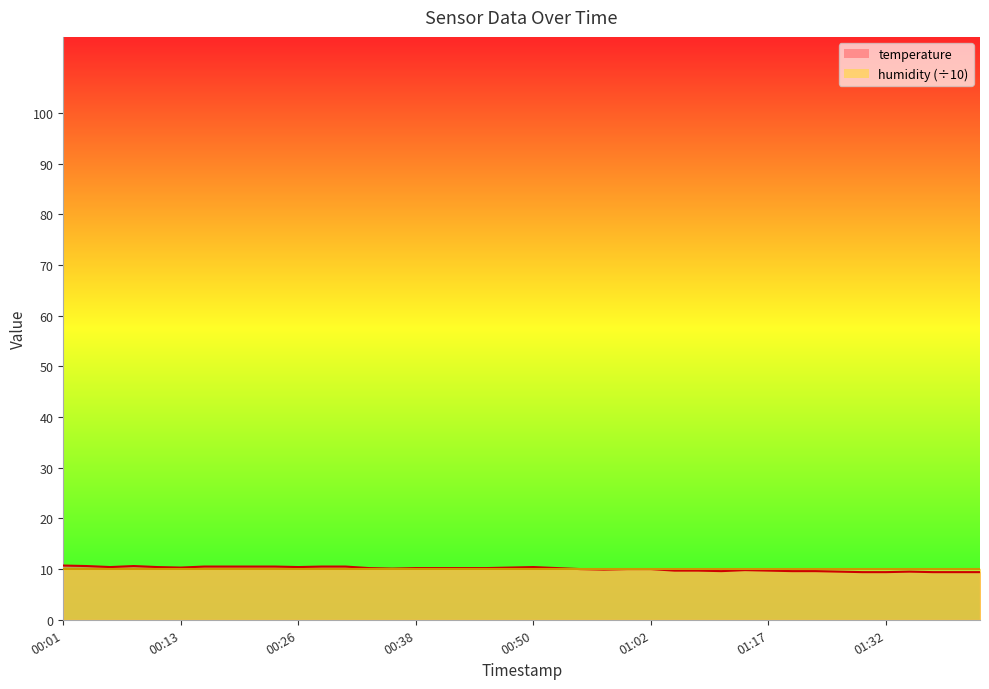

Read the value at 00:01.

10.7